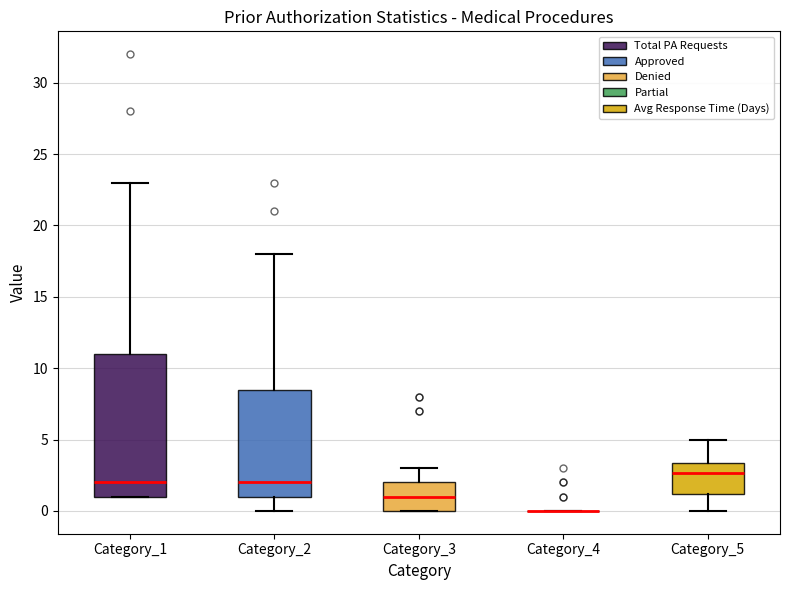

Comparing the boxes themselves (not the whiskers), which one is the tallest?

Category_1